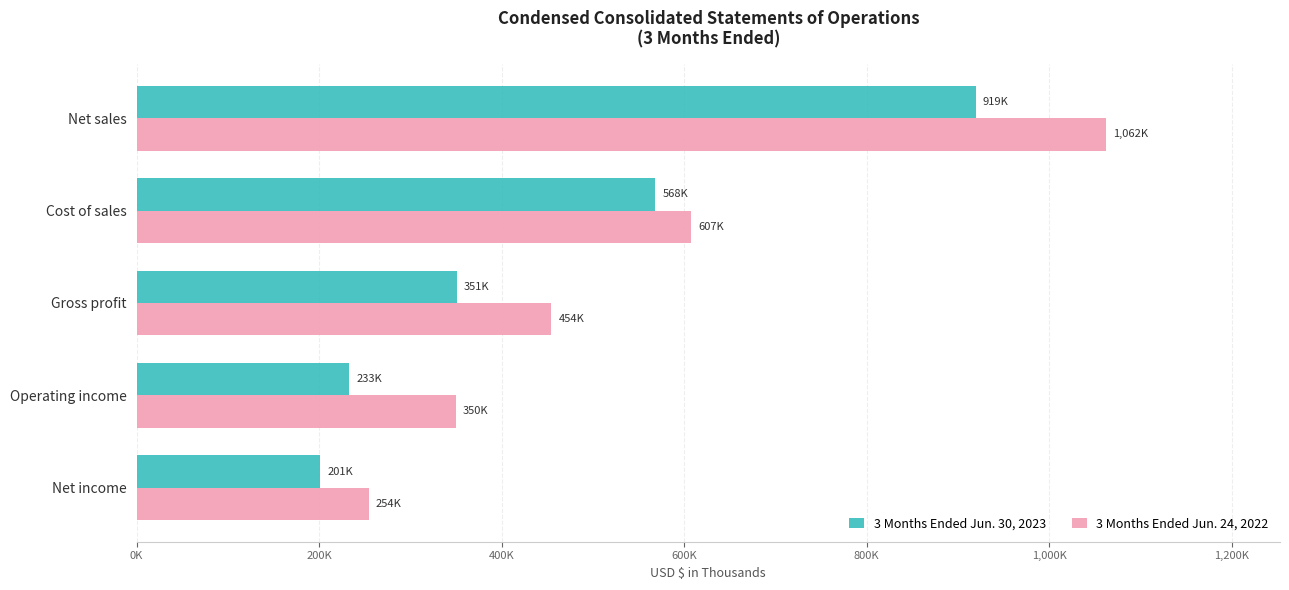

Which category has the lowest value in the 3 Months Ended Jun. 24, 2022 series?

Net income